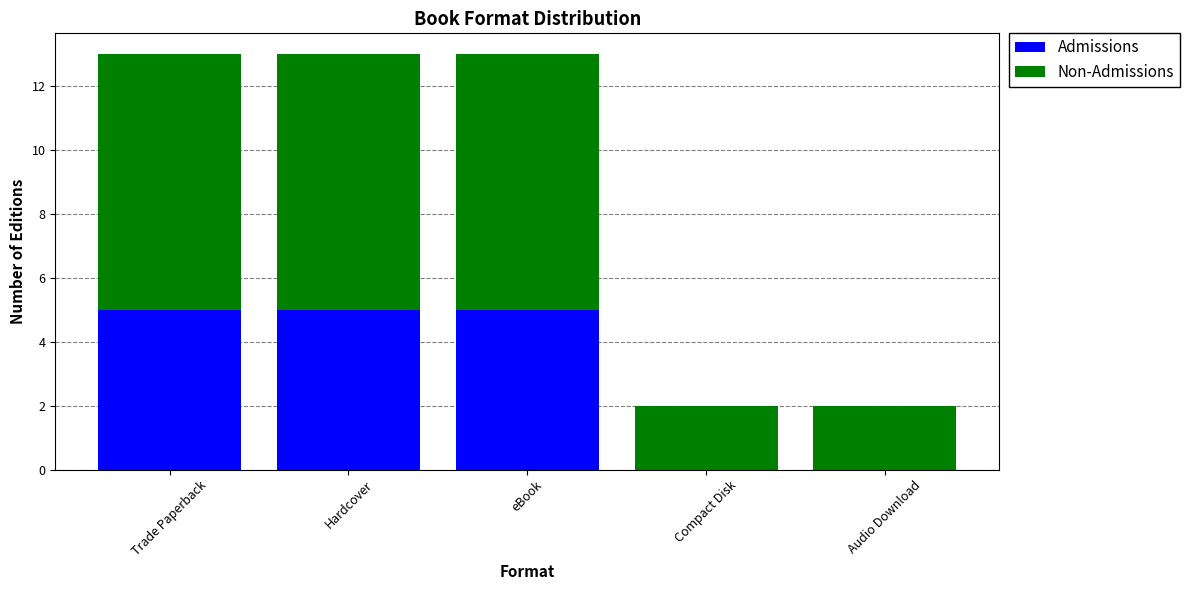

True or false: Admissions has a value of 8 at Trade Paperback.

False